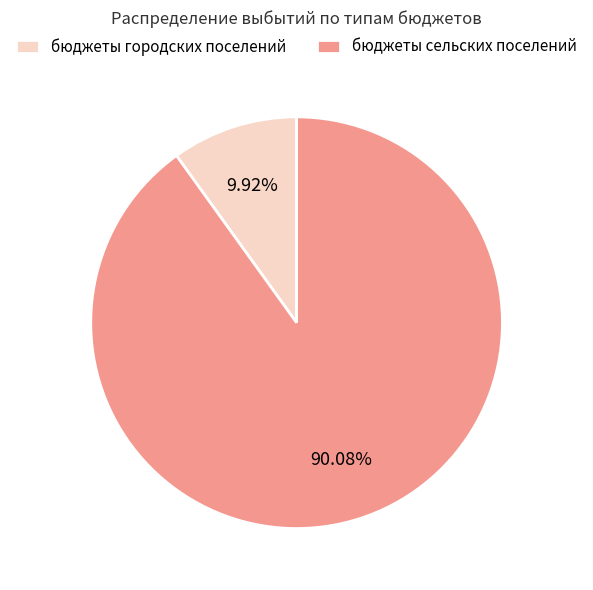

Which has a higher value, бюджеты сельских поселений or бюджеты городских поселений?

бюджеты сельских поселений